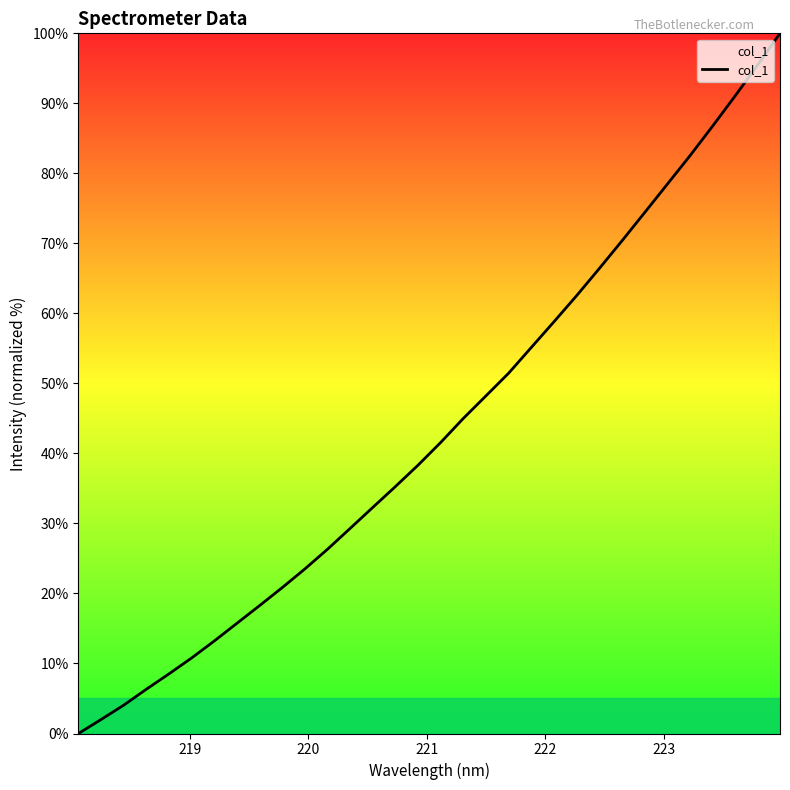

What is the difference between the maximum and minimum values?

100.0